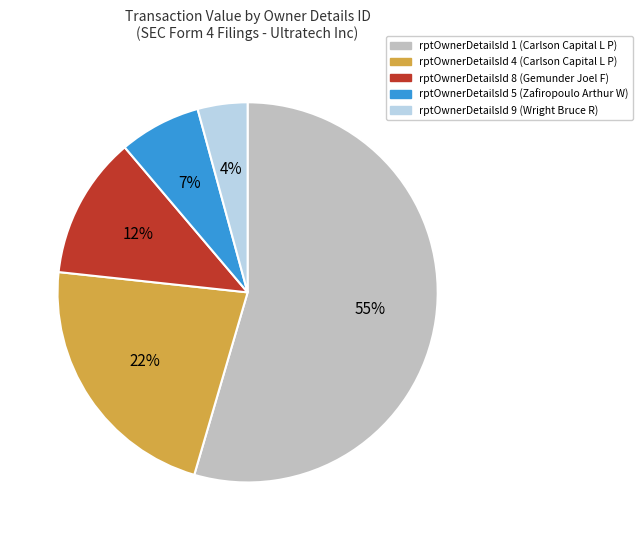

To the nearest percent, what is the average slice percentage?

20%